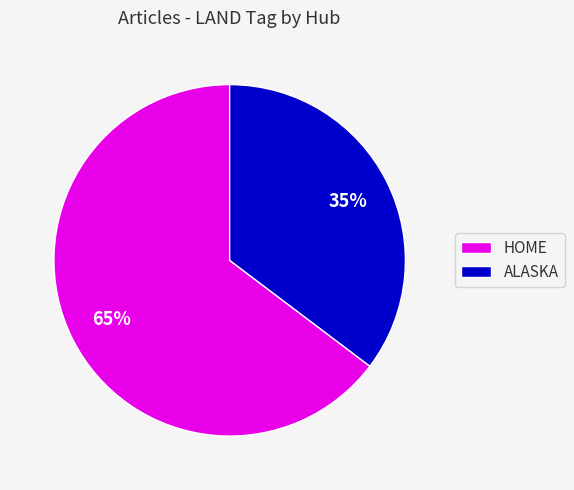

Does HOME account for over 50% of the chart?

Yes